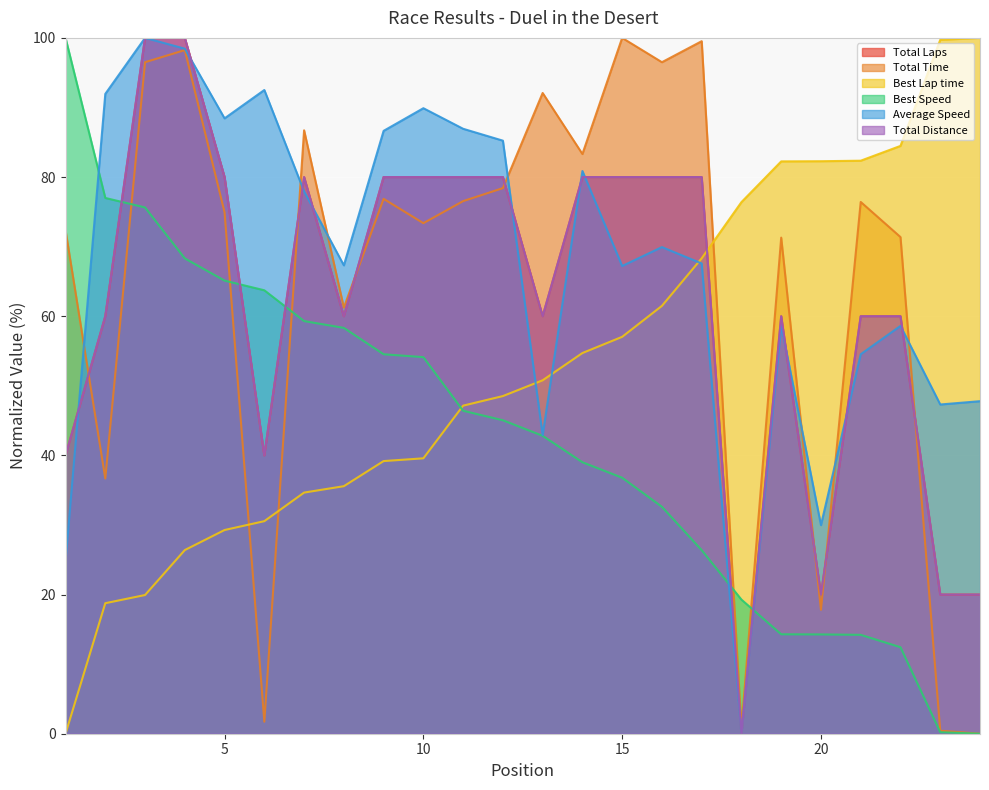

Which category has the highest value across all series?

3